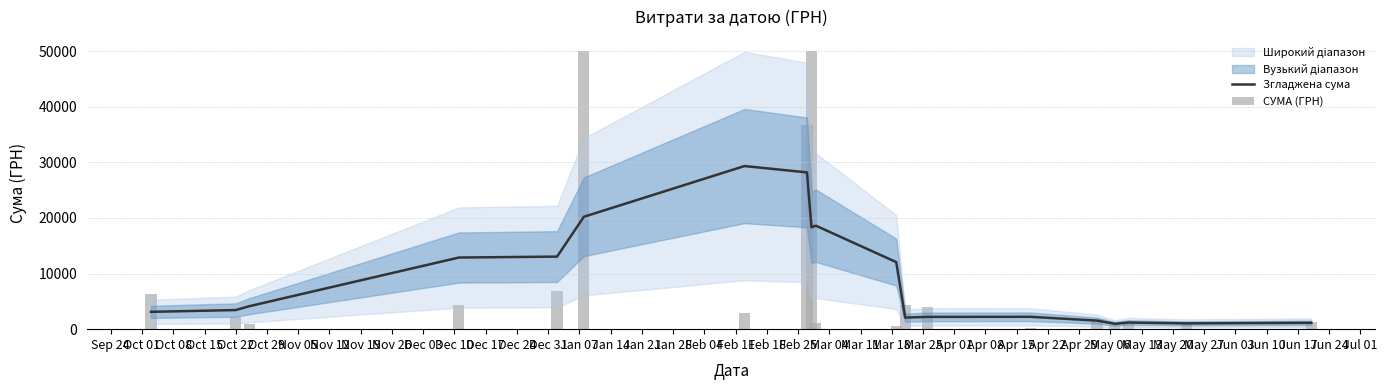

Which series has the largest range (max minus min)?

СУМА (ГРН)